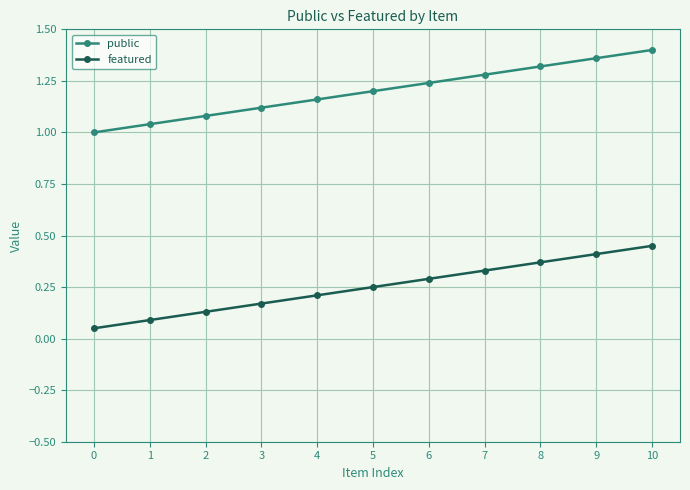

True or false: public has more than 0 interior local peaks.

False